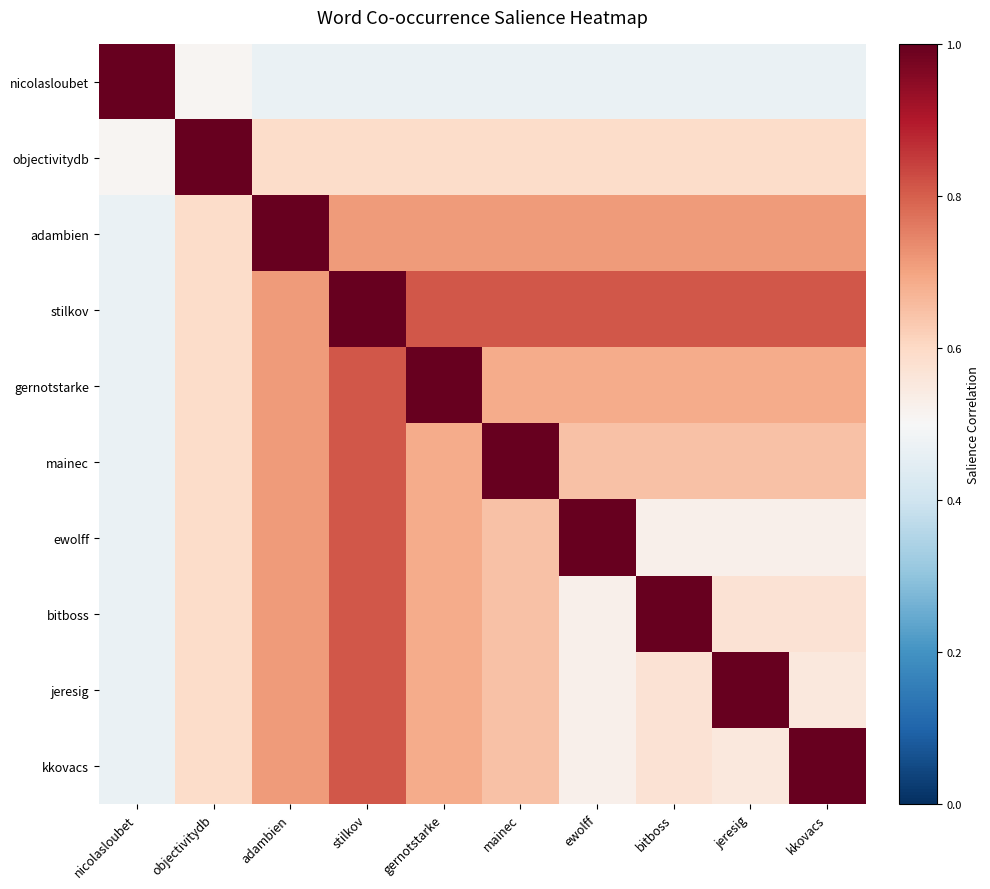

Which series has the largest total across all categories?

stilkov